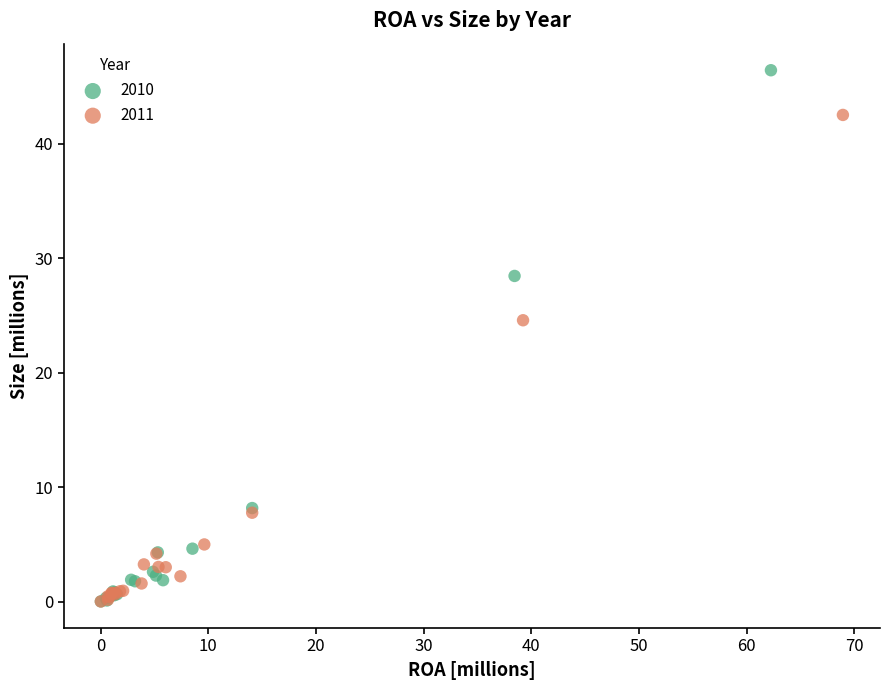

Which series contains the highest Y value?

2010